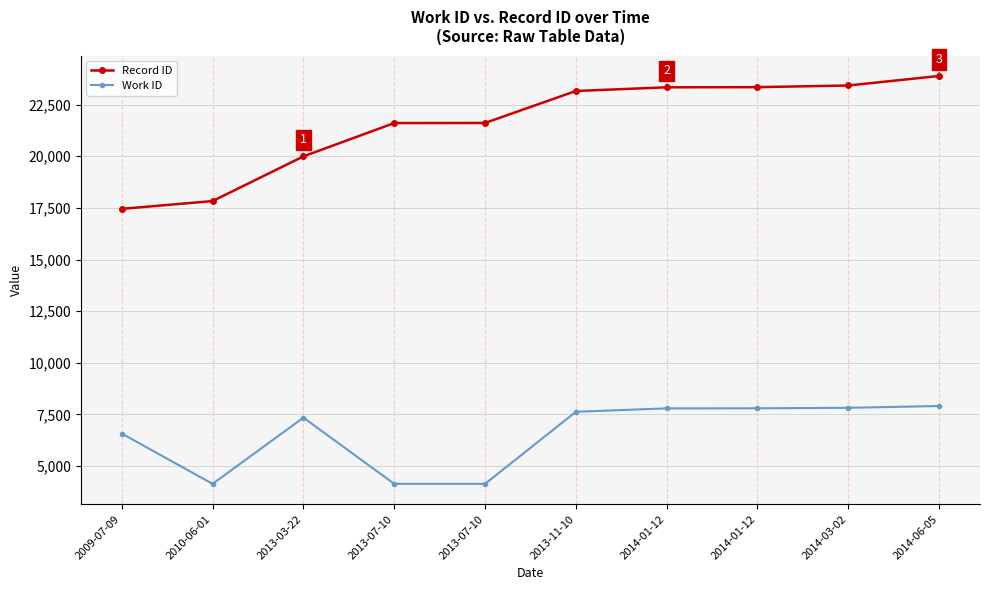

At how many categories does at least one series exceed 20429?

7